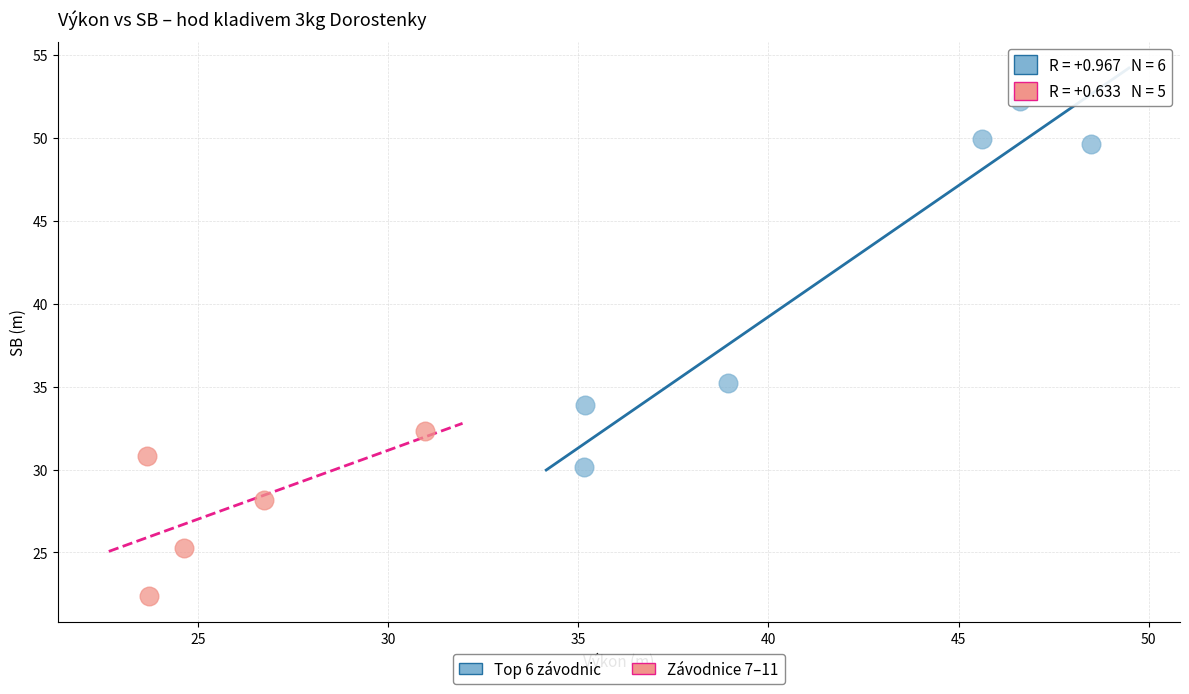

Which series has the largest Y range (max minus min)?

Top 6 závodnic